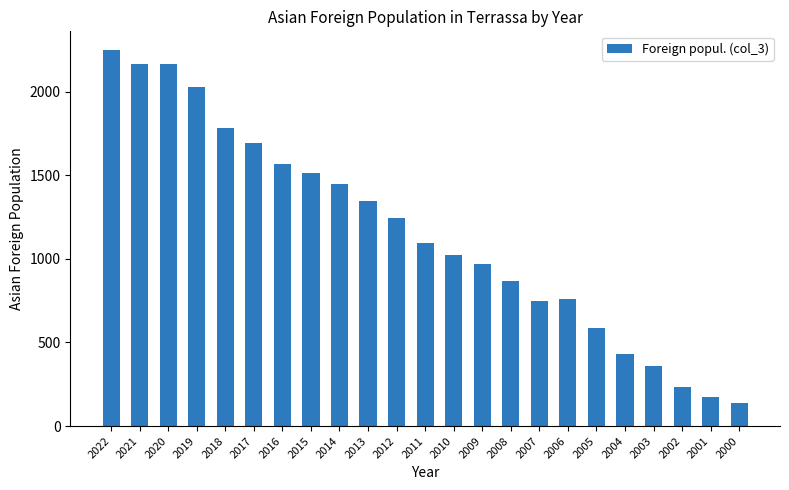

What is the minimum value shown in the chart?

137